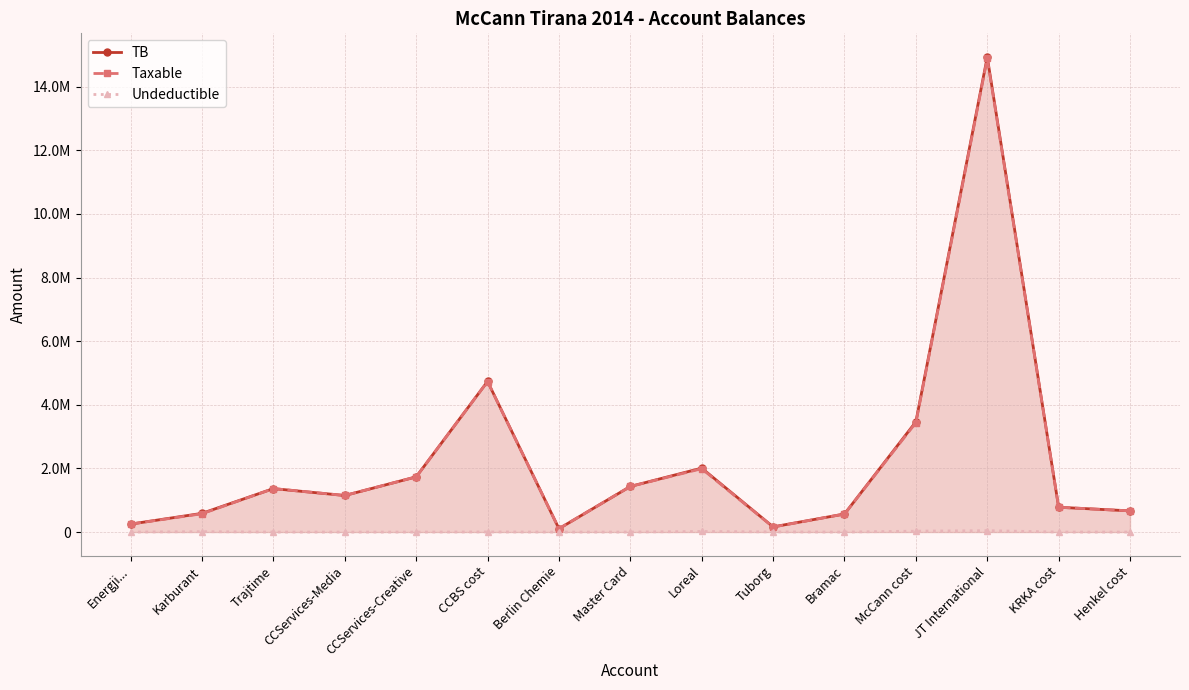

At which category is the sum across all series the highest?

JT International